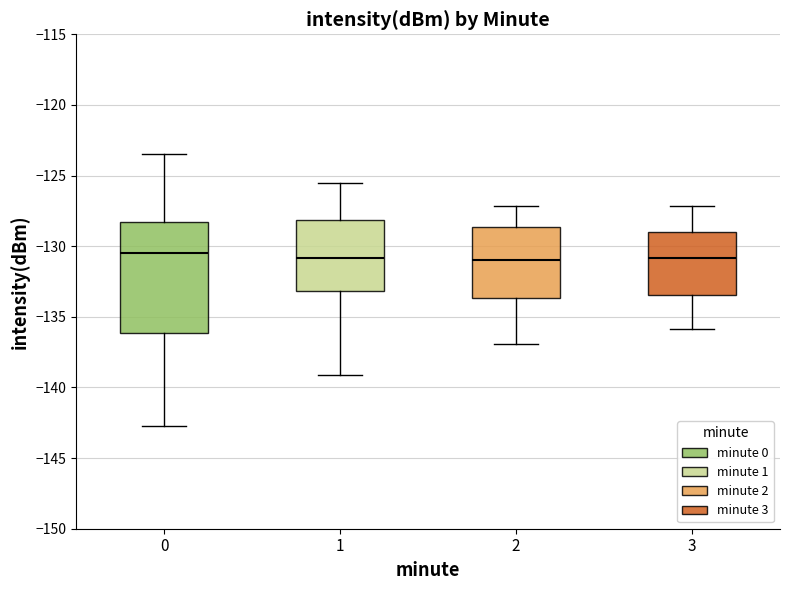

Where does the upper whisker of the box at x = 2 end on the y-axis? The values are not printed on the chart, so give them approximately, as read against the axis.

-127.0